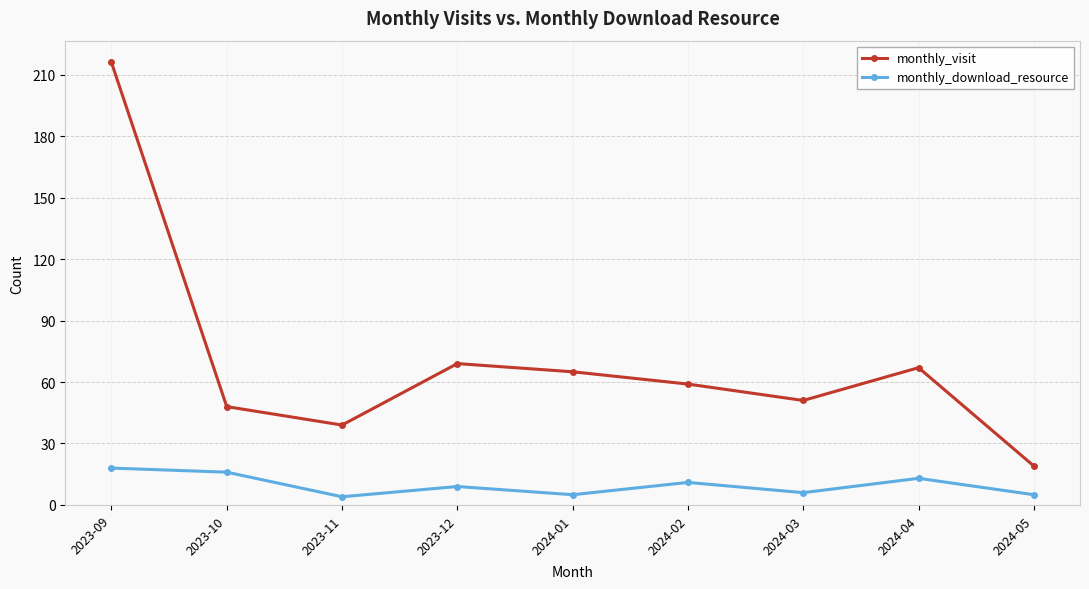

List the series in order of their peak value, lowest first.

monthly_download_resource, monthly_visit